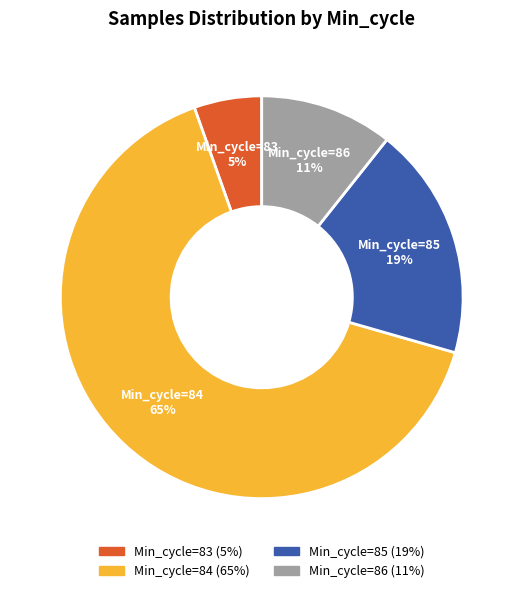

How many segments does this pie chart have?

4